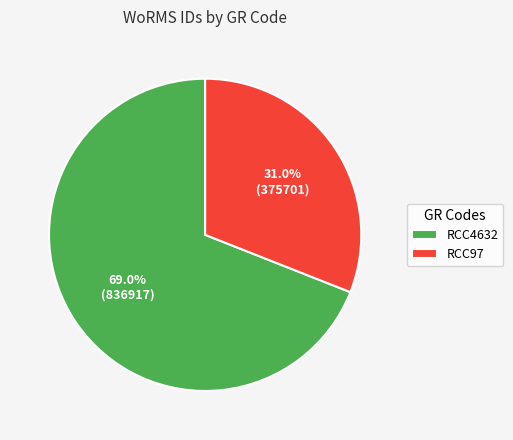

What is the smallest slice in the pie chart?

RCC97